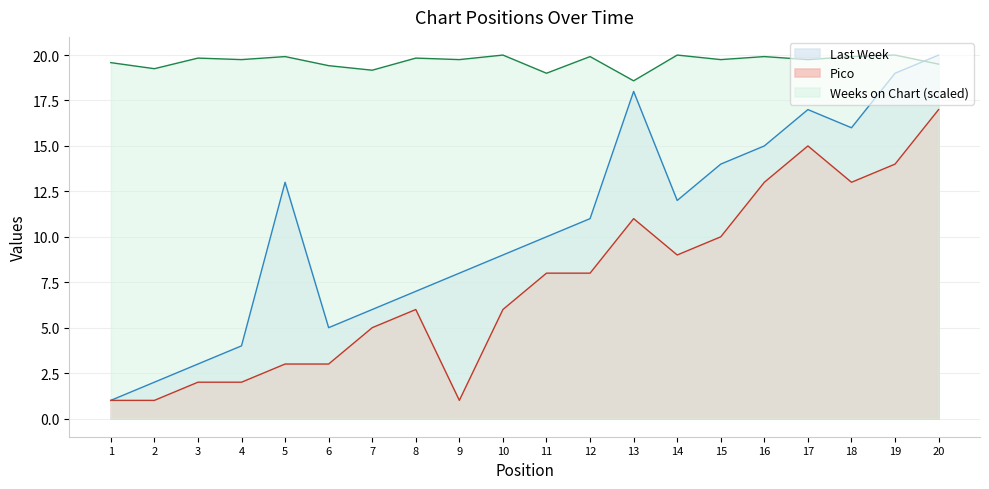

At how many categories does at least one series exceed 2?

20